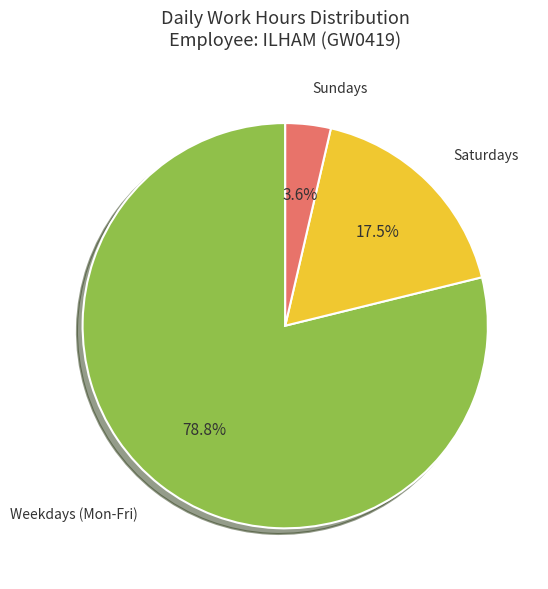

Does any single category account for the majority?

Yes